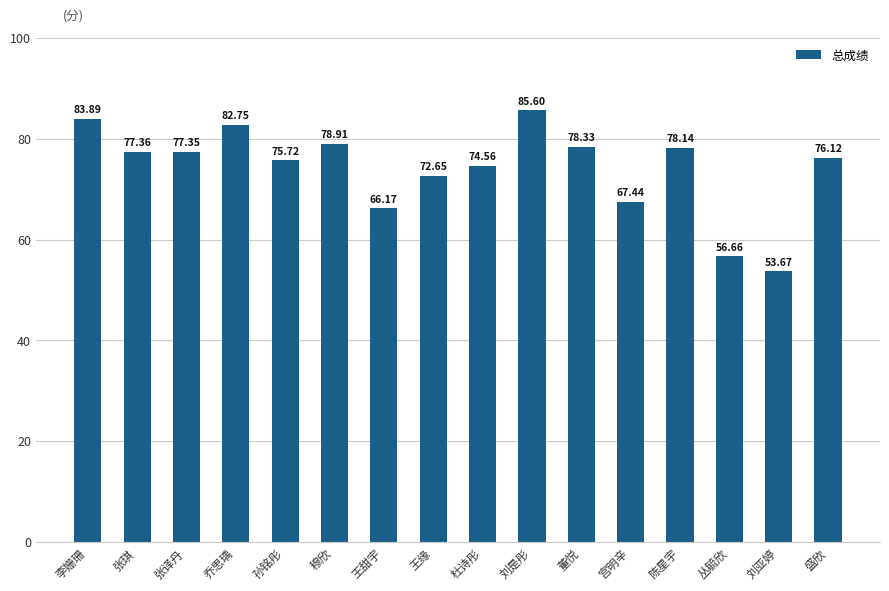

The value at 孙铭彤 is 75.7. True or false?

True